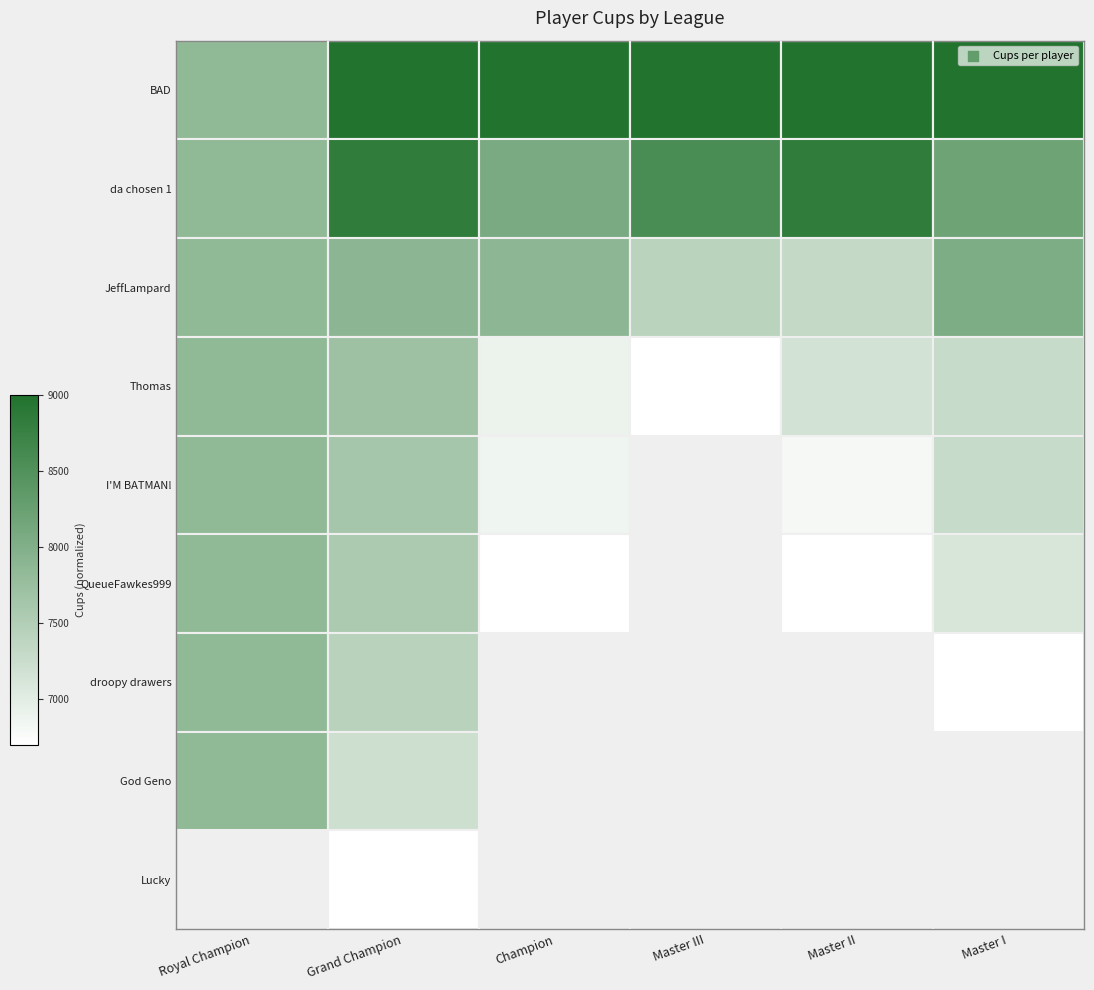

How many series are shown in this chart?

9